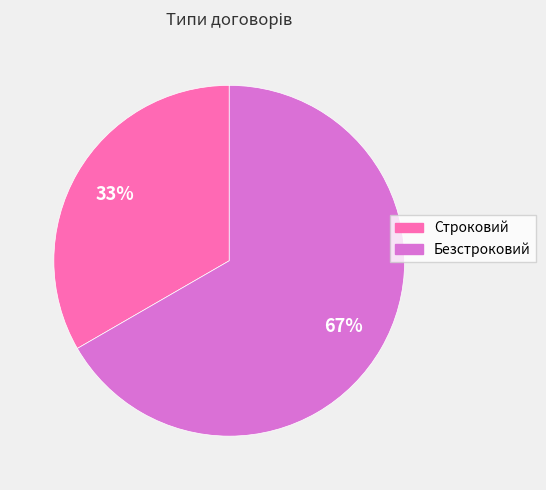

Between Строковий and Безстроковий, which is larger?

Безстроковий